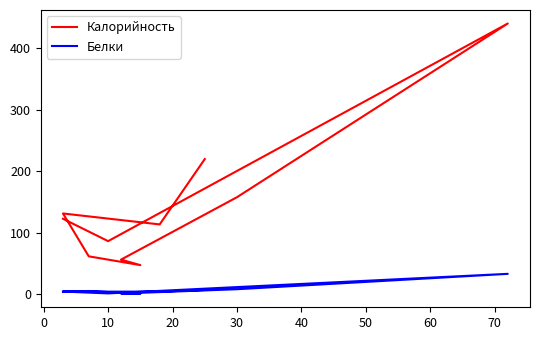

Is the value of Белки at 40 greater than the value of Калорийность at 70?

No